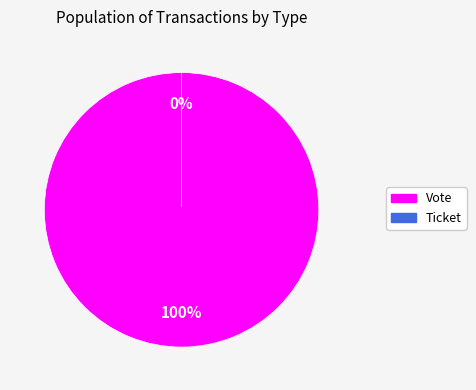

Rank the categories by value from highest to lowest.

Vote, Ticket